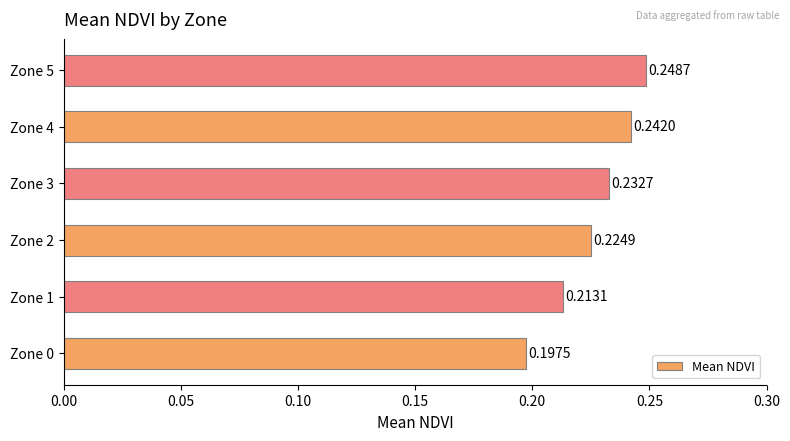

Rank the categories by value from lowest to highest.

Zone 0, Zone 1, Zone 2, Zone 3, Zone 4, Zone 5